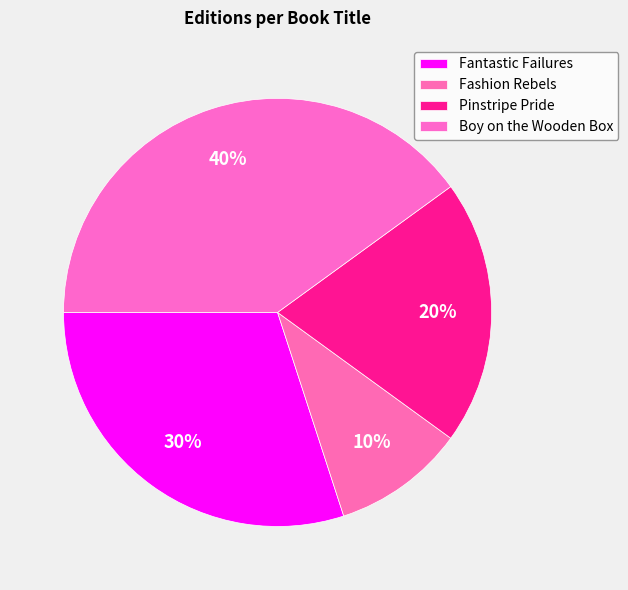

Rank the categories by value from lowest to highest.

Fashion Rebels, Pinstripe Pride, Fantastic Failures, Boy on the Wooden Box